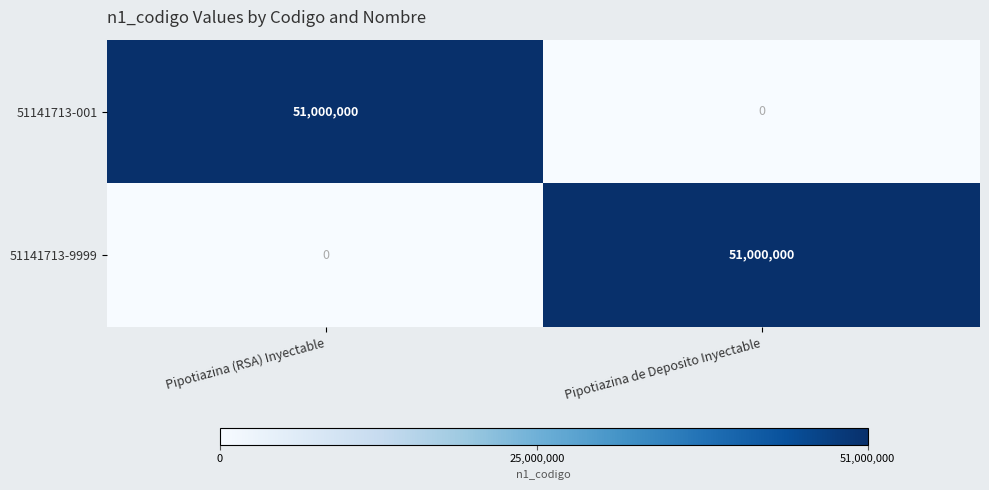

How many distinct data groups are displayed?

2